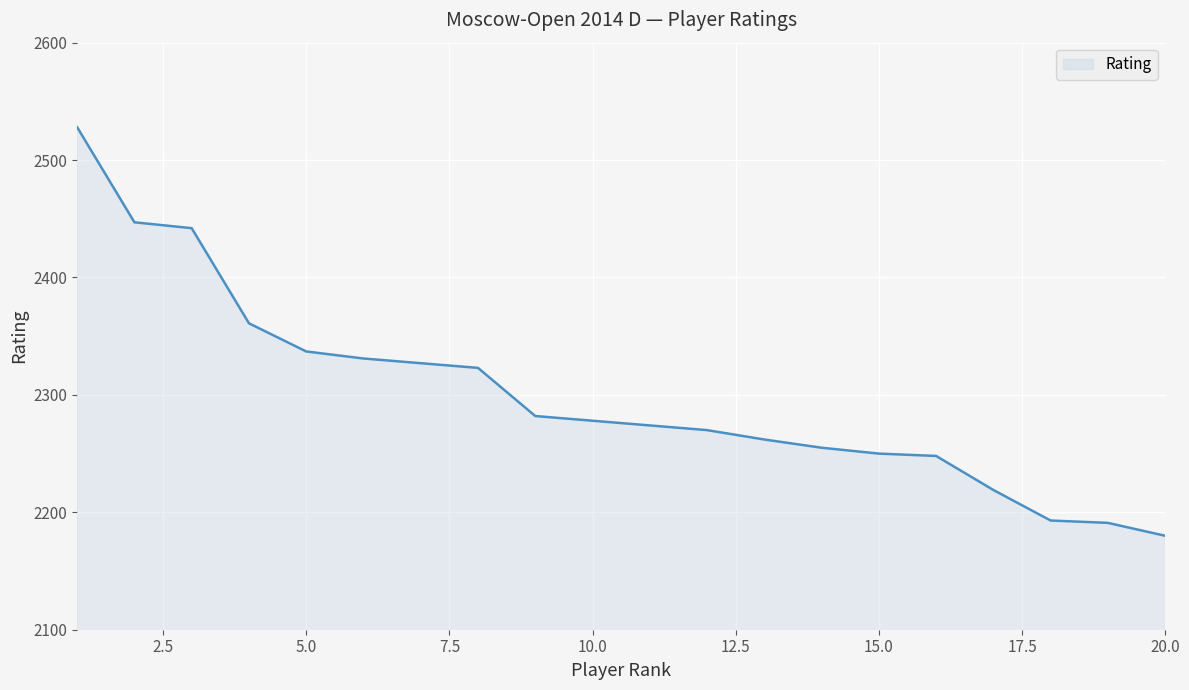

What is the difference between the maximum and minimum values?

348